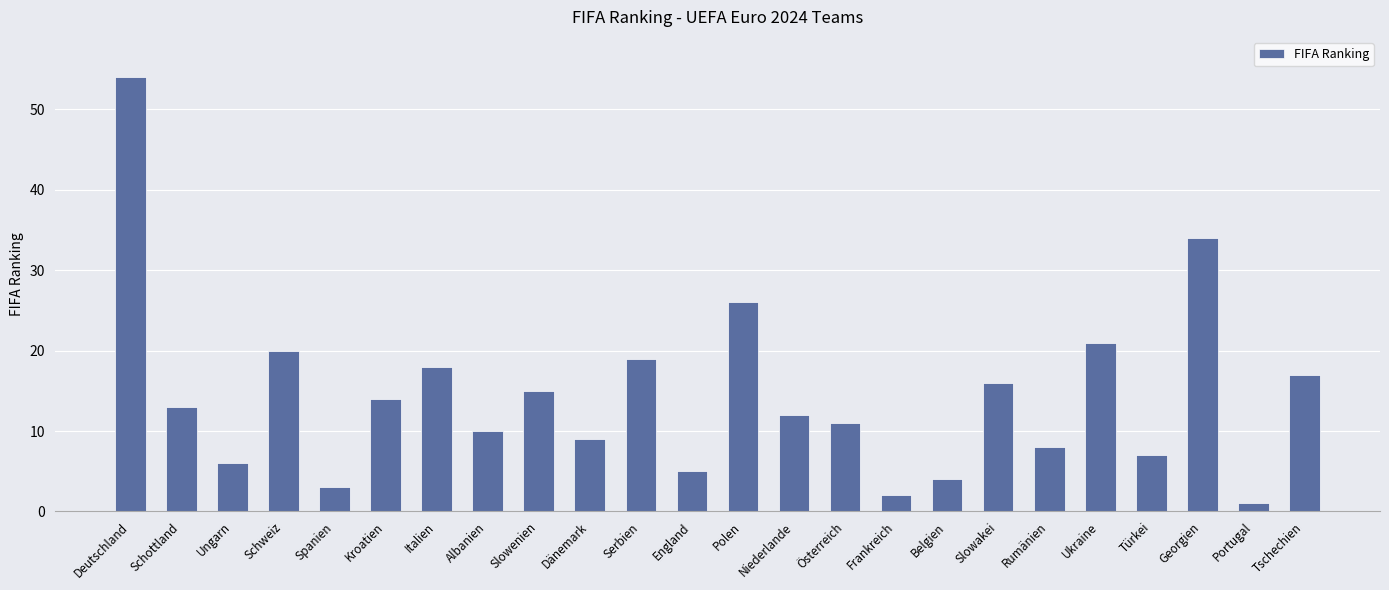

What is the average value?

14